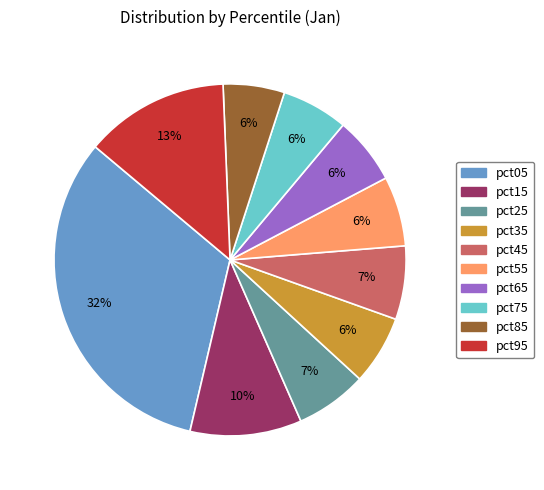

Which slice is the largest?

pct05